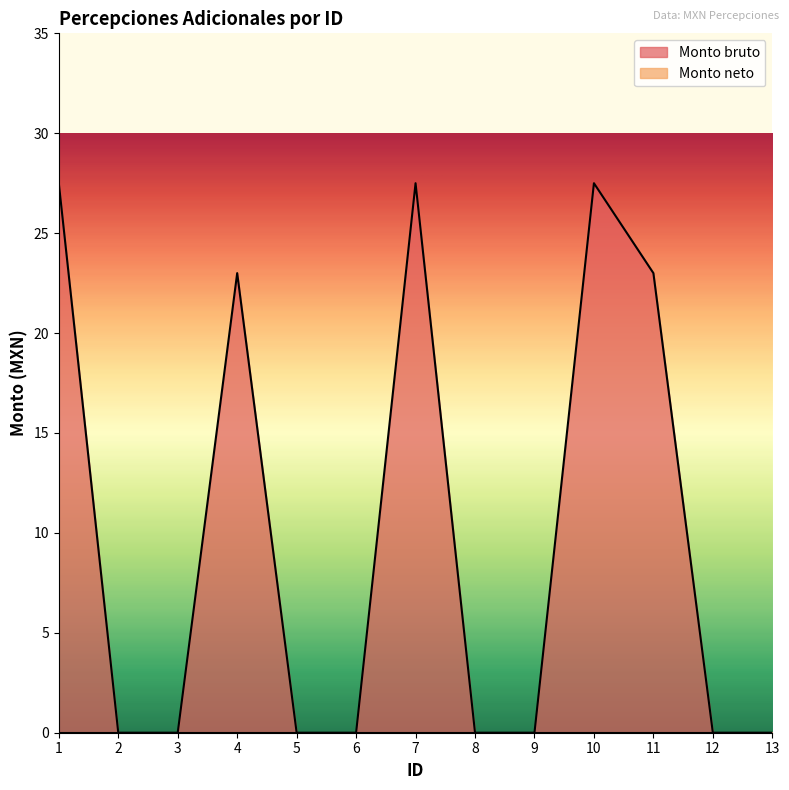

What is the difference between the values at 10 and 5?

27.5